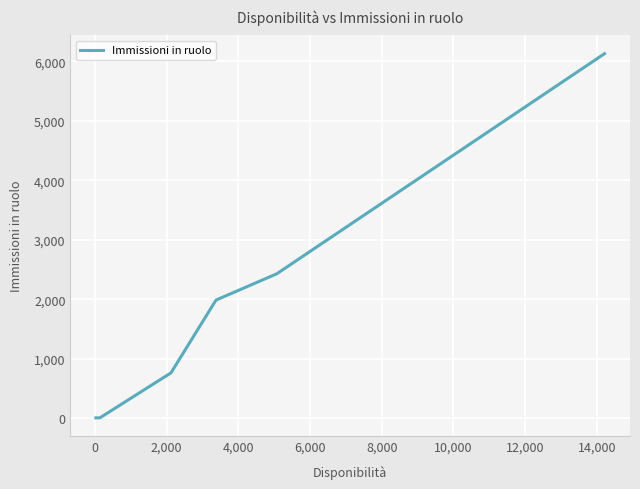

What is the maximum value shown in the chart?

6131